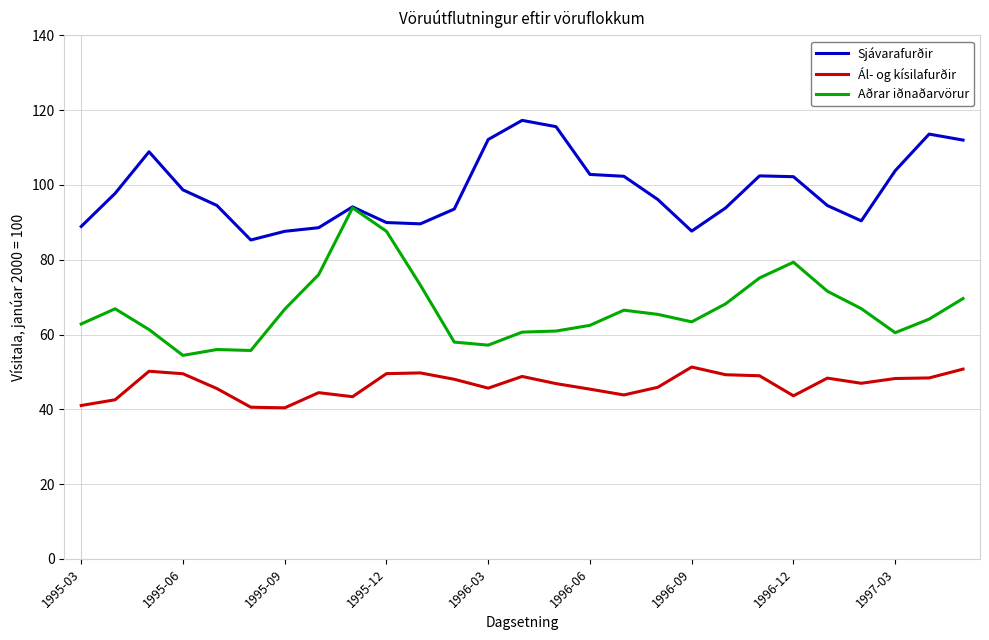

True or false: Sjávarafurðir and Ál- og kísilafurðir intersect in this chart.

False